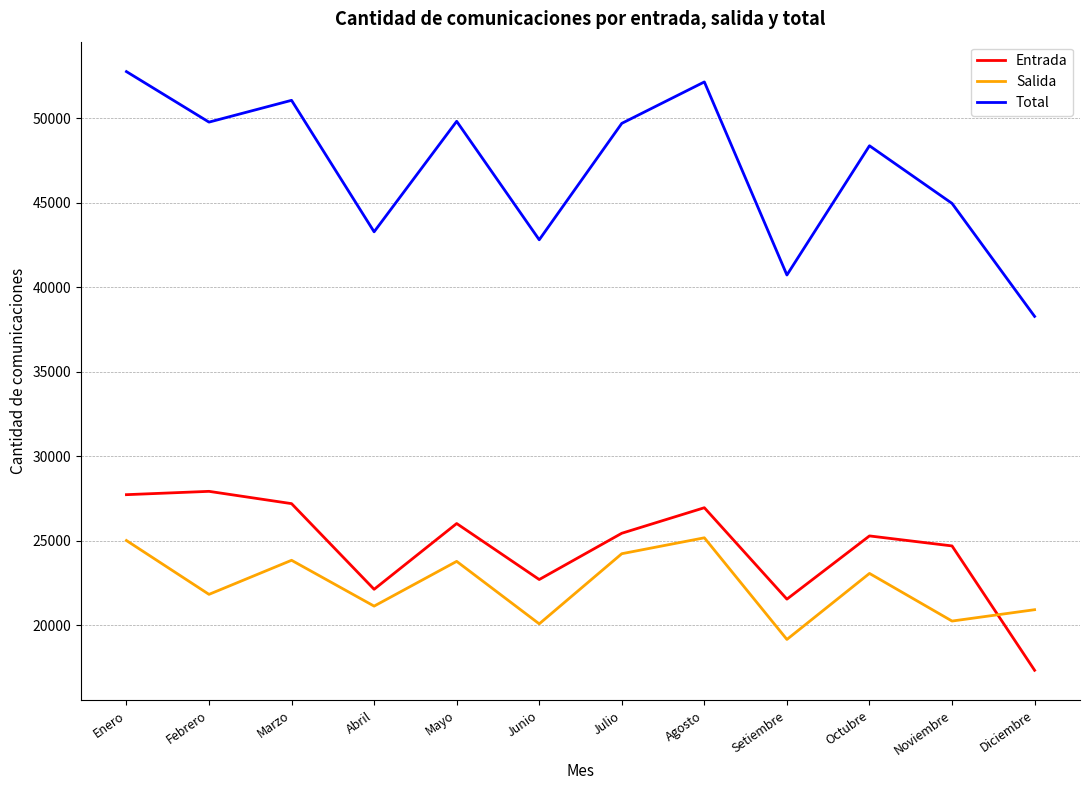

Between Marzo and Diciembre, which series saw the biggest shift?

Total